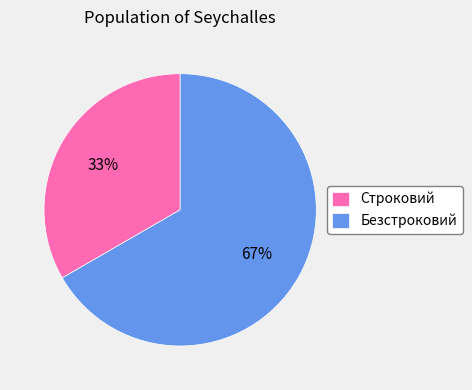

To the nearest percent, what percentage of the pie is Строковий?

33%